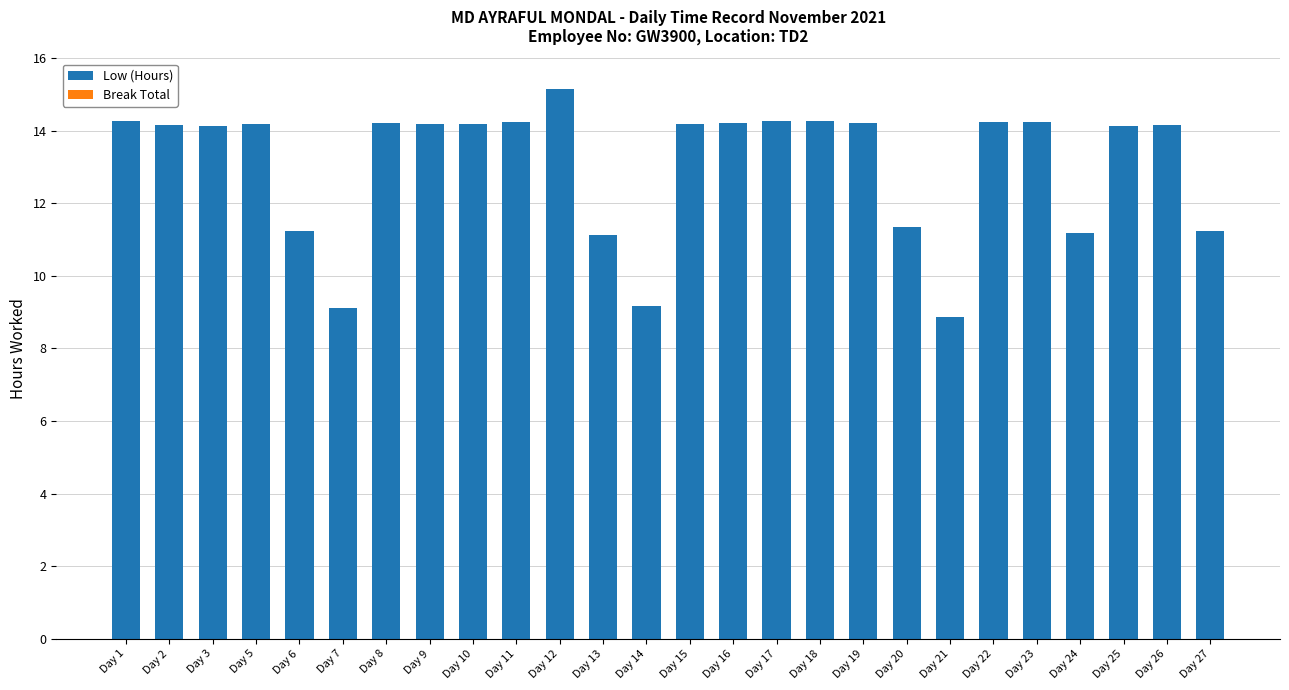

What is the maximum value shown in the chart?

15.1